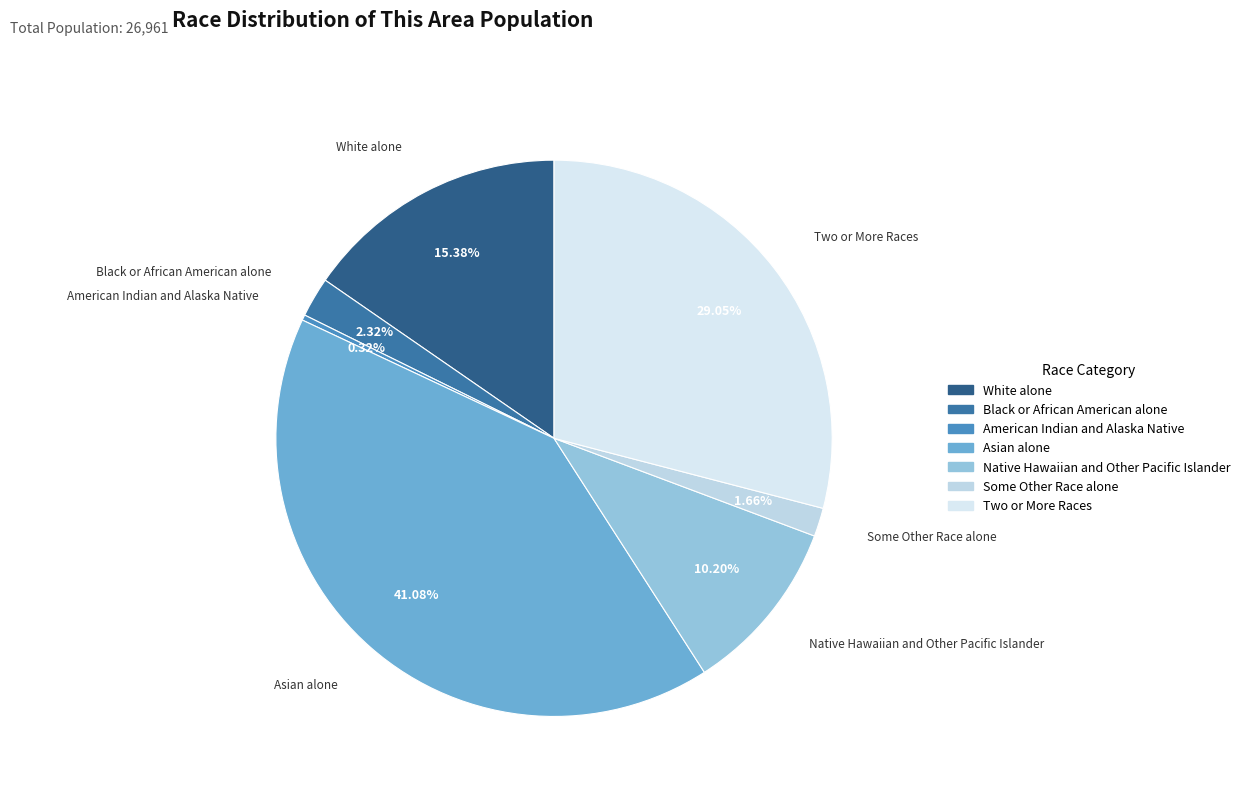

Between American Indian and Alaska Native and Black or African American alone, which is larger?

Black or African American alone